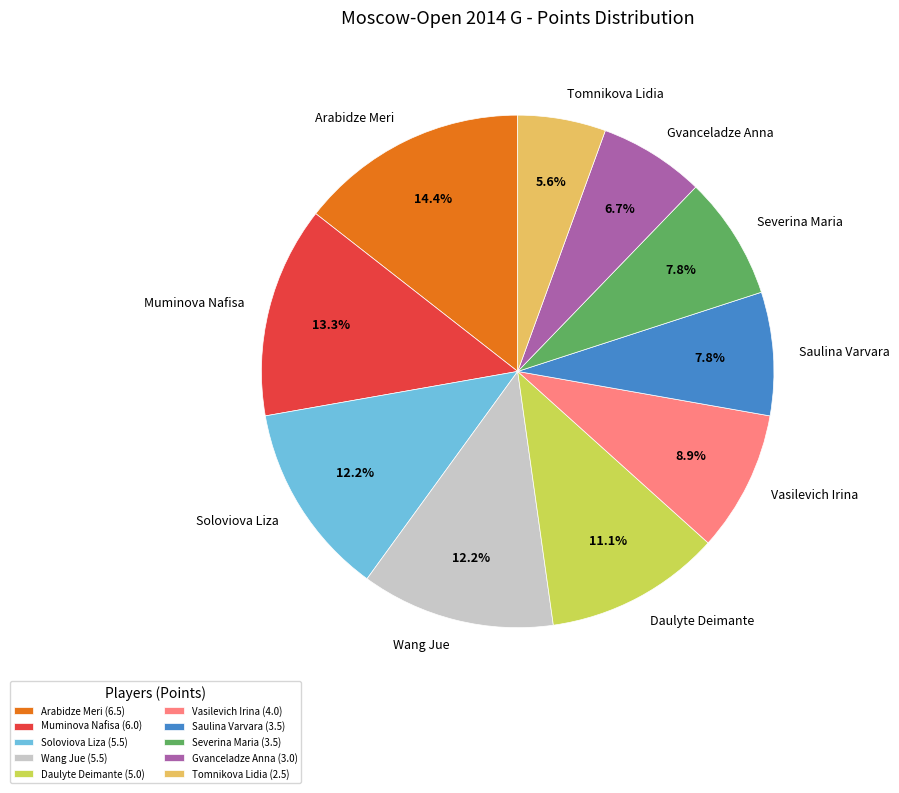

True or false: Daulyte Deimante accounts for 11% of the total.

True